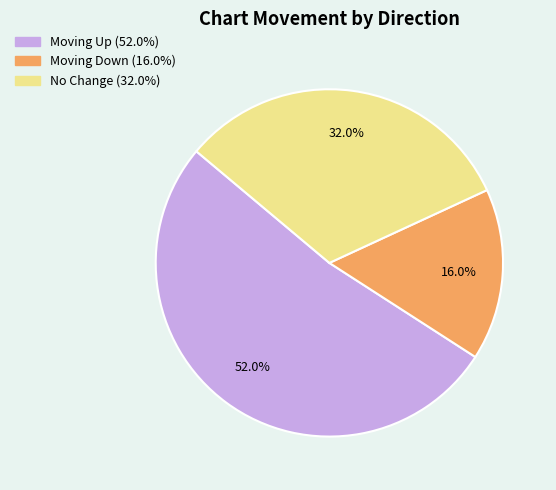

How many segments does this pie chart have?

3